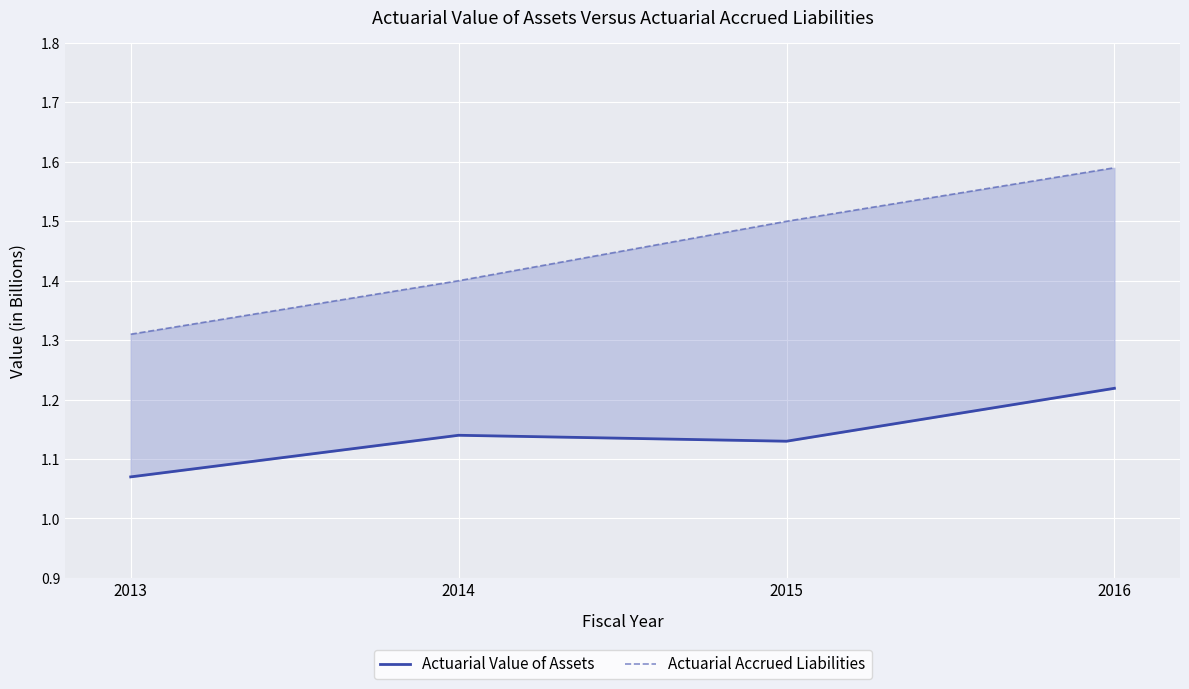

Is it true that Actuarial Value of Assets equals 1.2 at 2016?

True